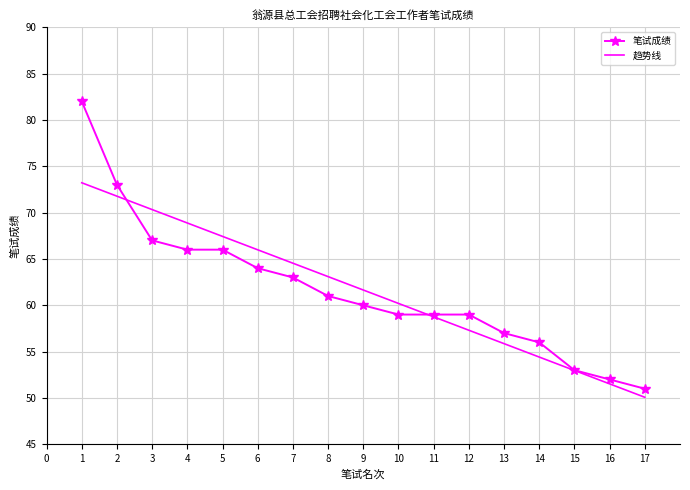

Which series ends up on top after the final intersection of 笔试成绩 and 趋势线?

笔试成绩